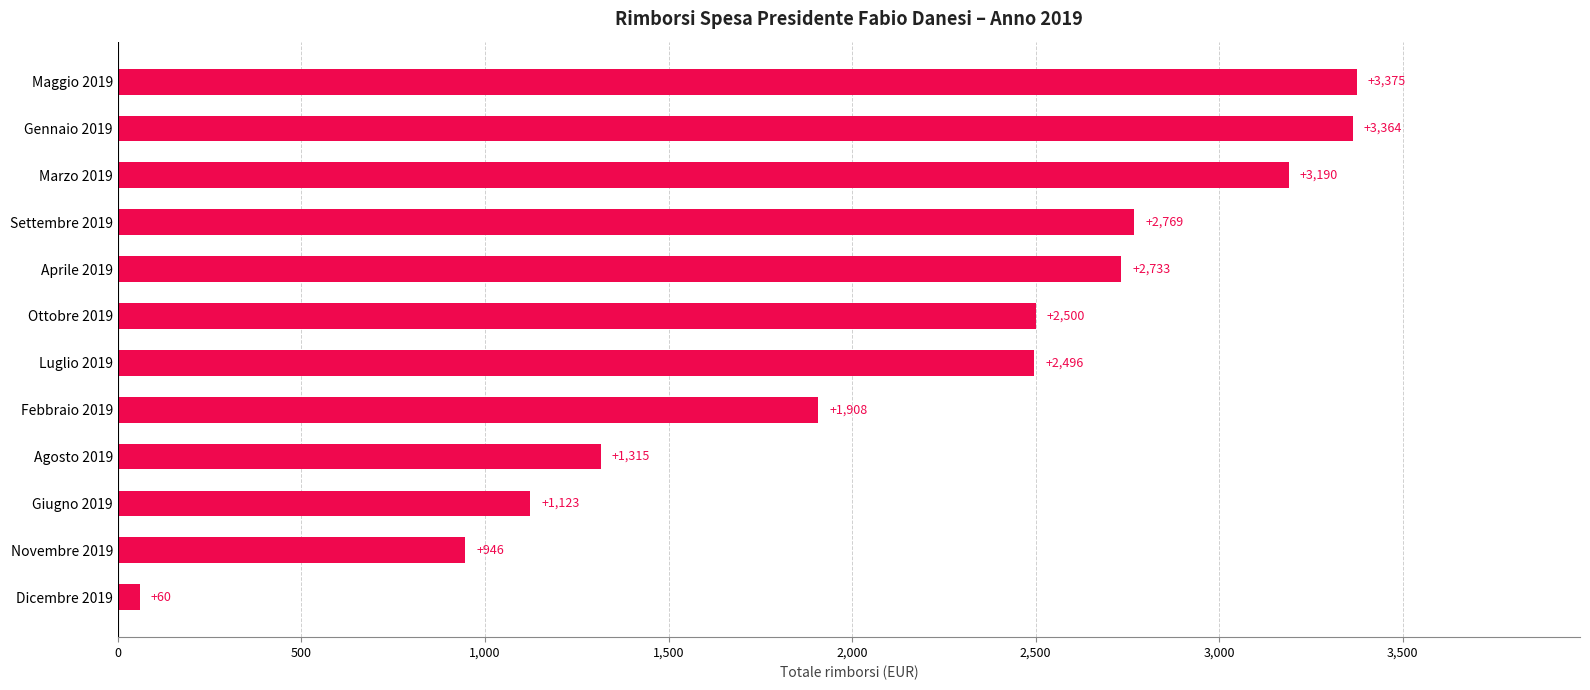

How many values exceed 2500?

6